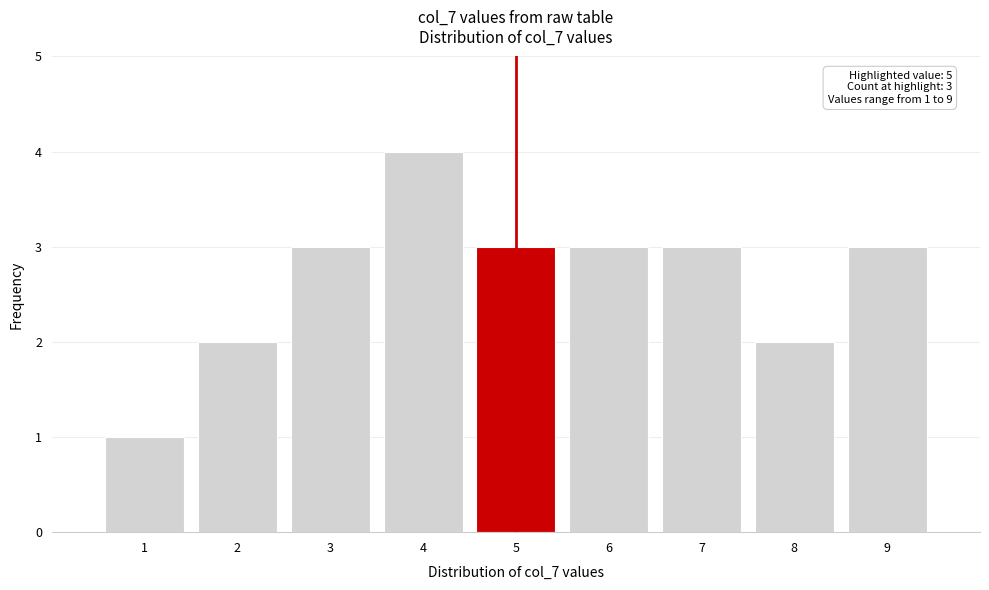

Which range on the x-axis has the tallest bar?

3.5 to 4.5